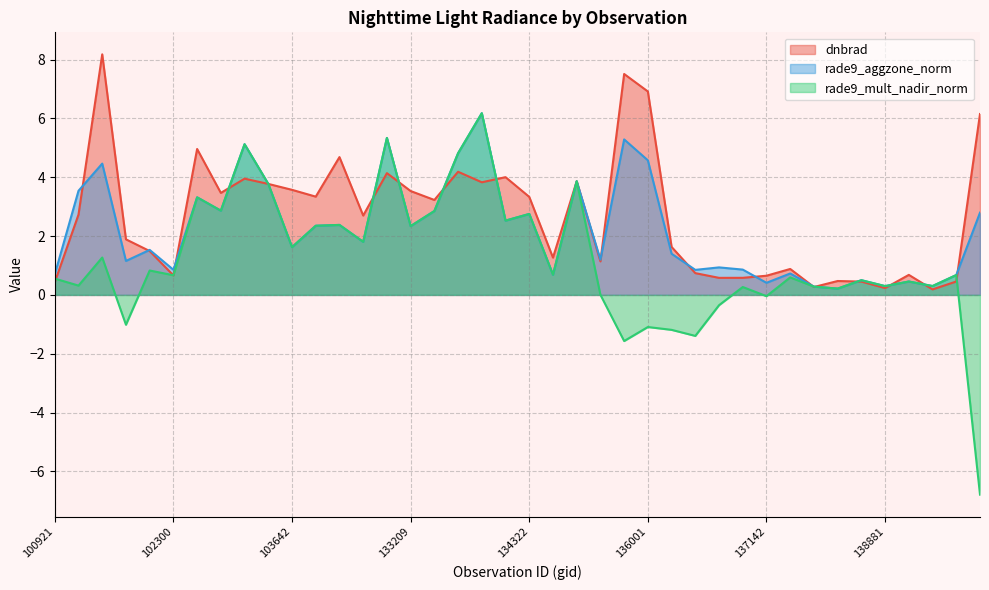

At which label does rade9_mult_nadir_norm reach its minimum?

141015